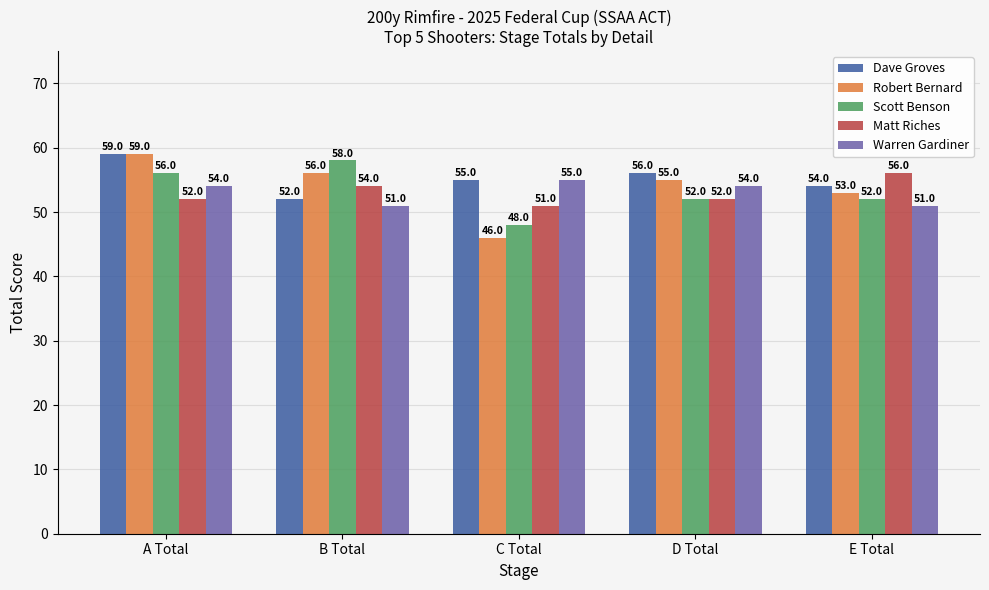

At which category does the chart reach its peak across all series?

A Total